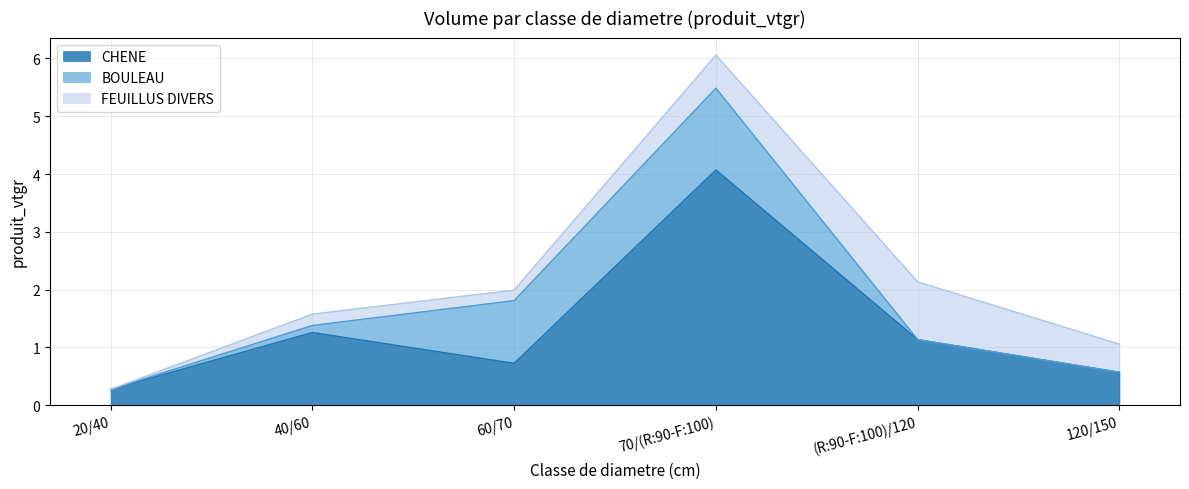

True or false: BOULEAU has more than 1 points higher than both neighbors.

False